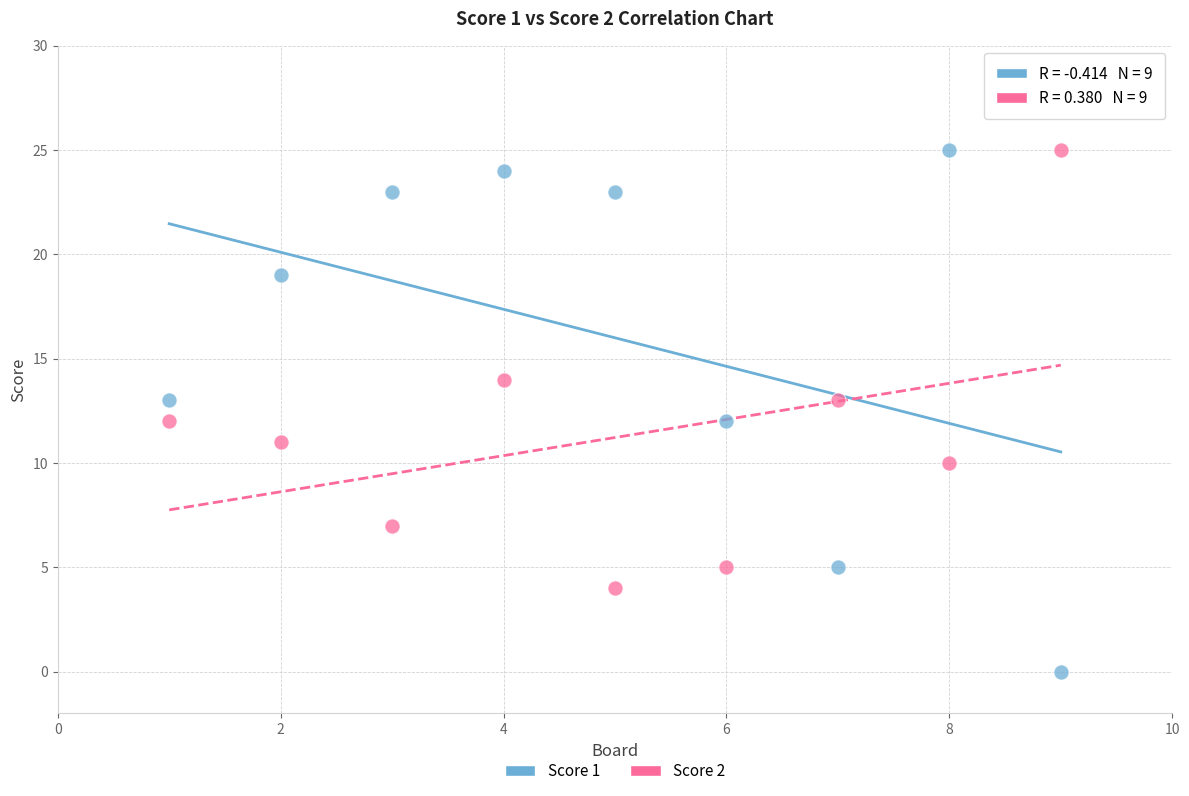

Which series reaches the minimum Y coordinate?

Score 1